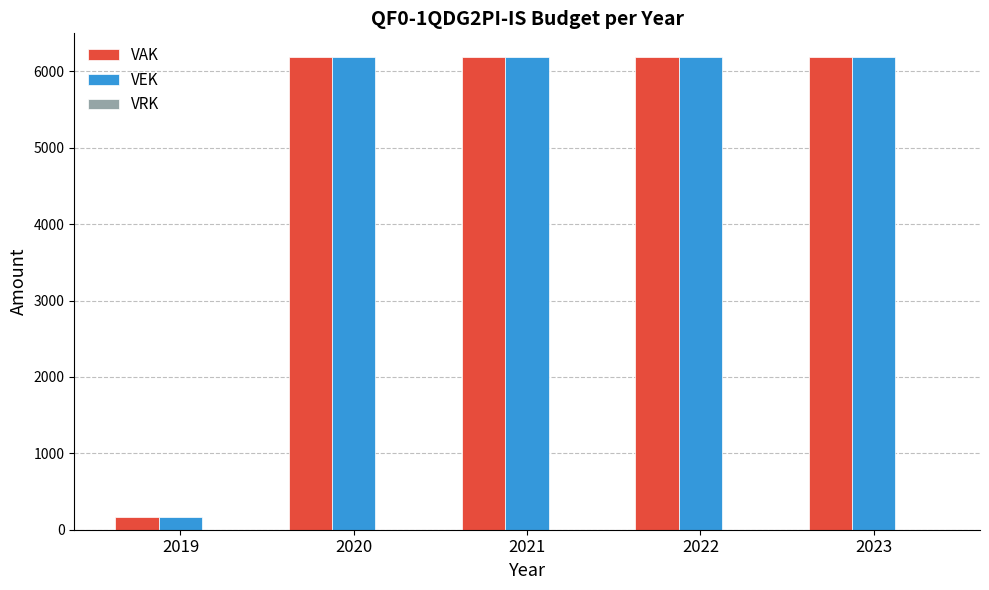

What is the lowest value of the VAK series?

160